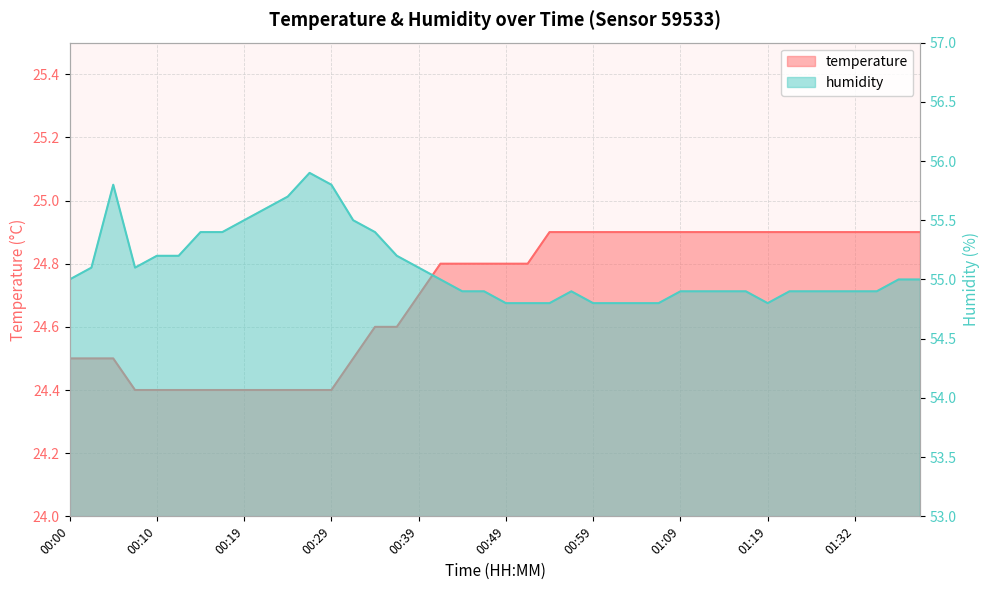

True or false: humidity and temperature intersect in this chart.

False